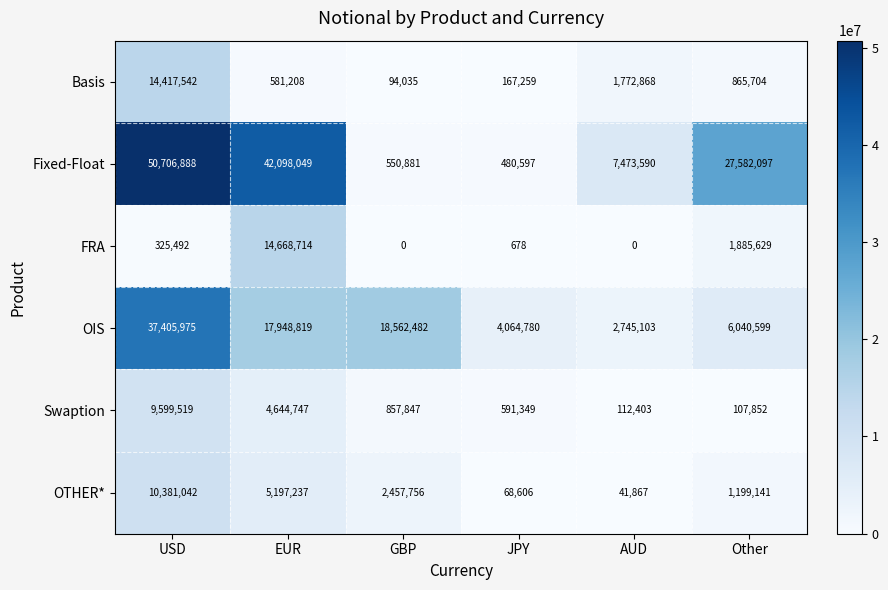

What is the difference between the highest and lowest values at Other?

27474245